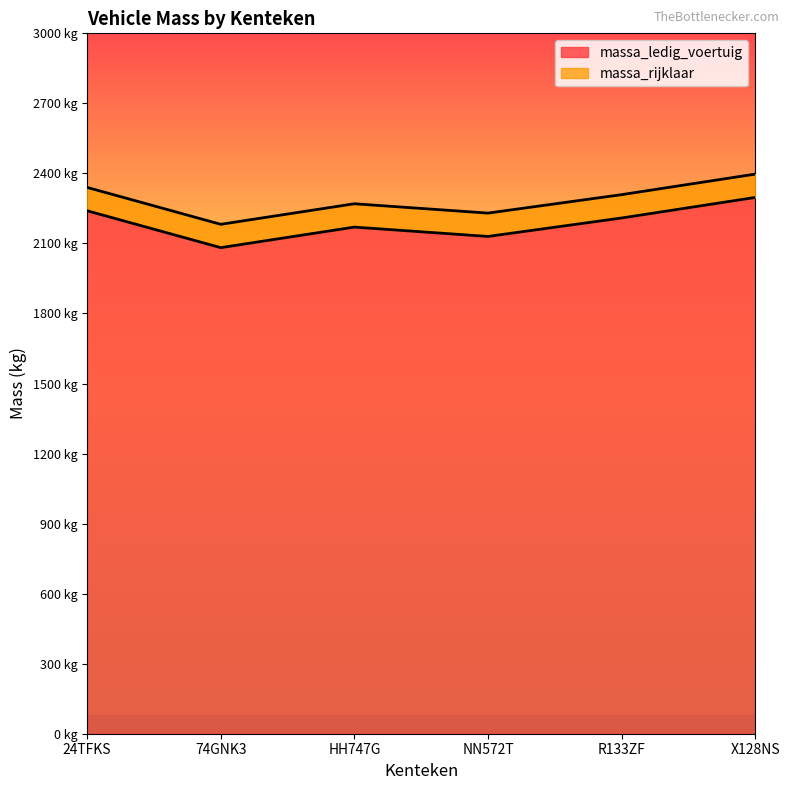

What are all the series names shown in the legend?

massa_ledig_voertuig, massa_rijklaar